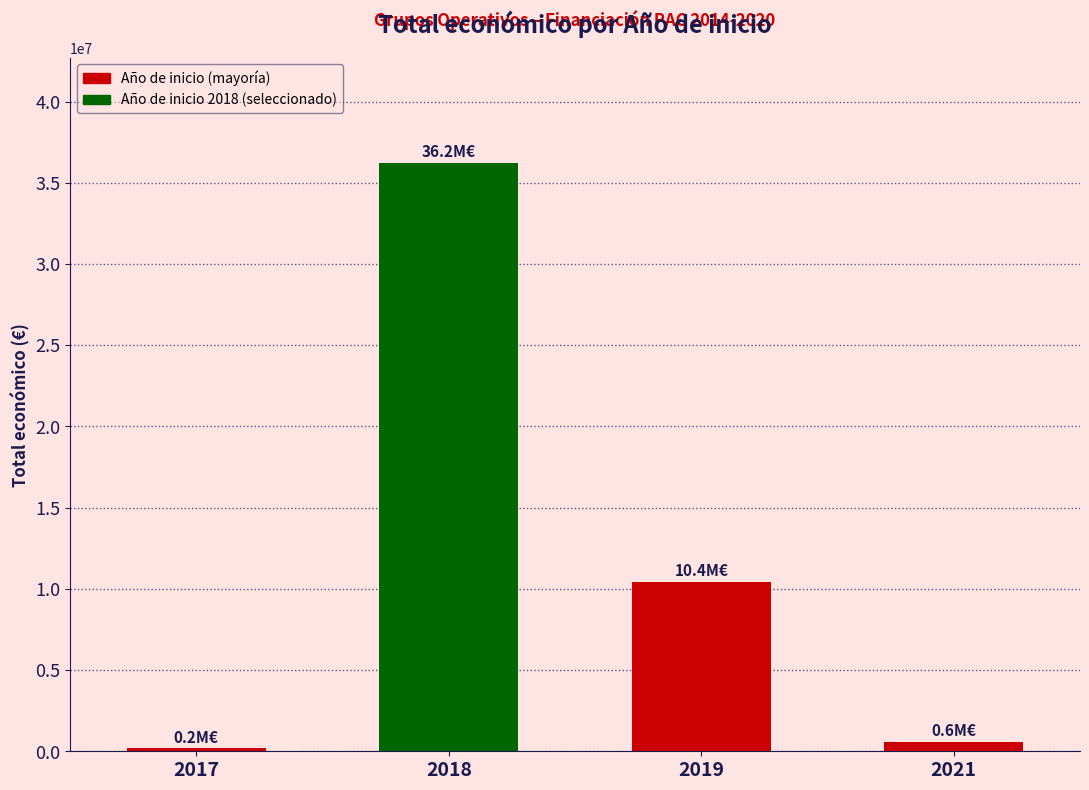

List the labels in order of value, smallest first.

2017, 2021, 2019, 2018